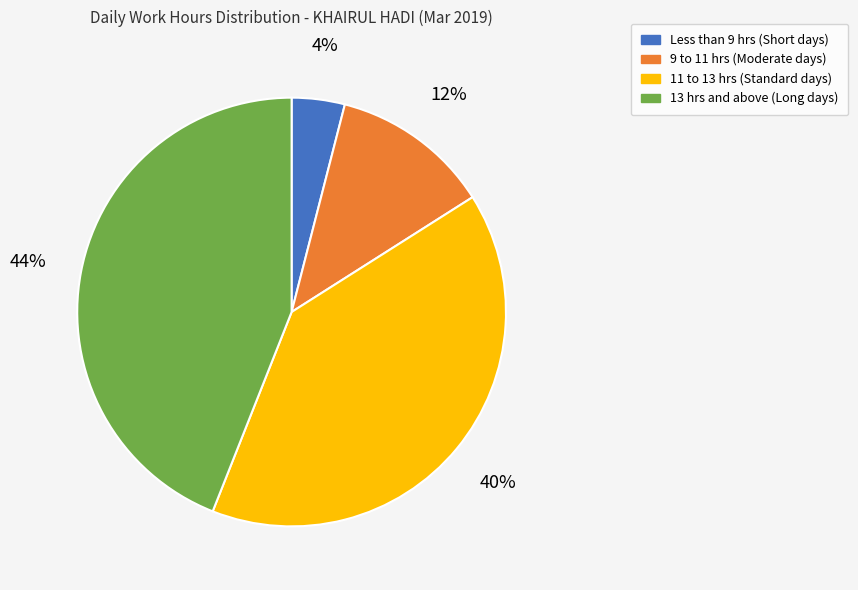

To the nearest percent, what is the difference between the largest and smallest slice percentages?

40%